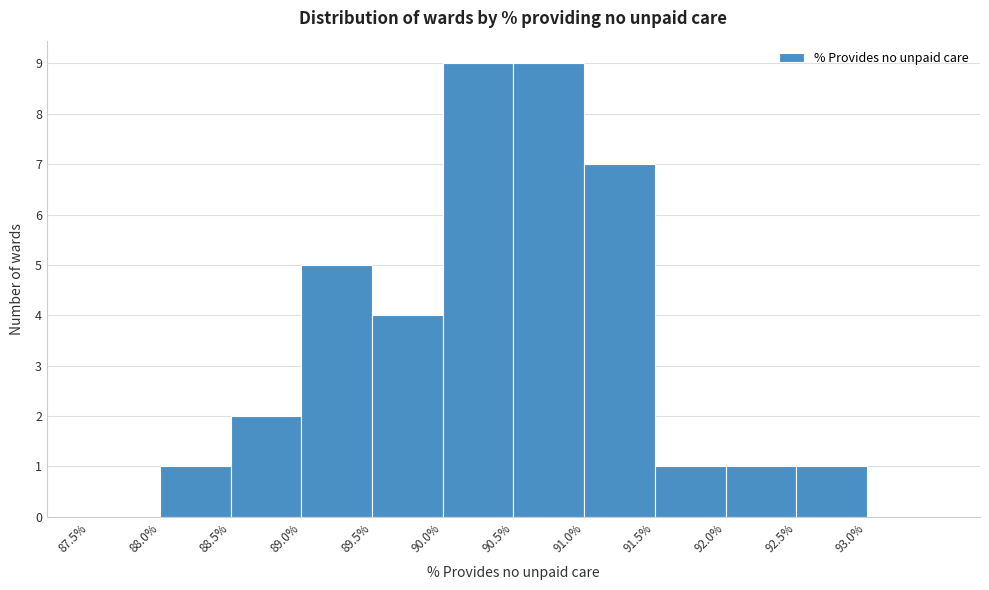

How tall is the bar that spans 91.0 to 91.5 on the x-axis? The values are not printed on the chart, so give them approximately, as read against the axis.

7